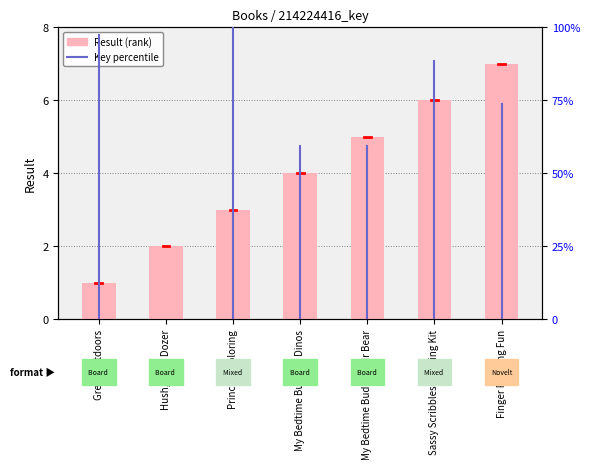

Are the bars horizontal?

No